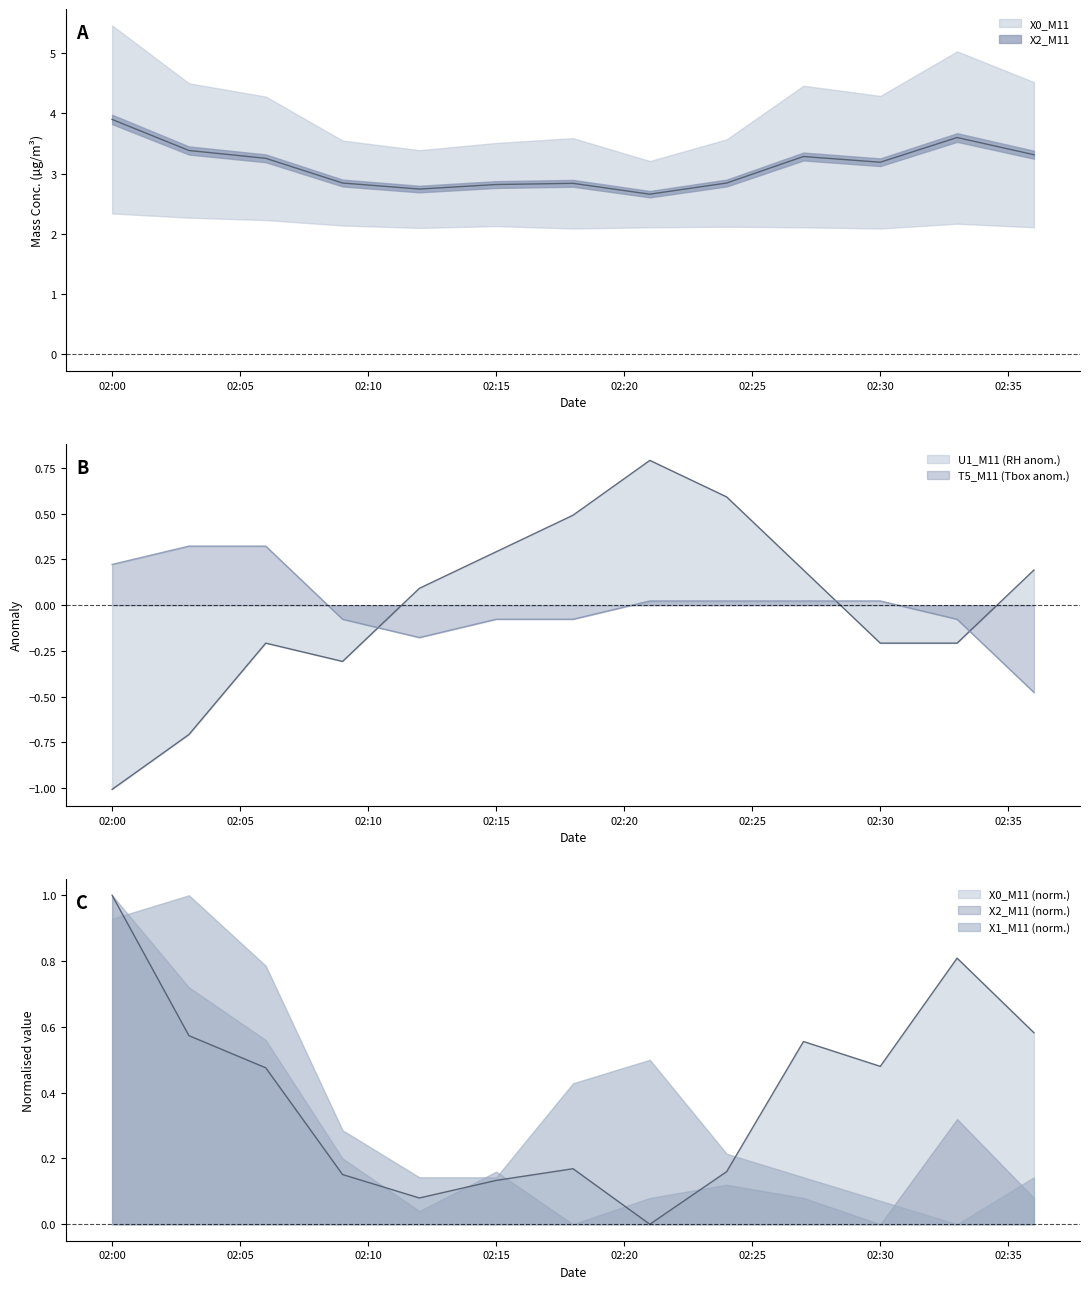

Is it true that T5_M11 equals -0.1 at 02:15?

True